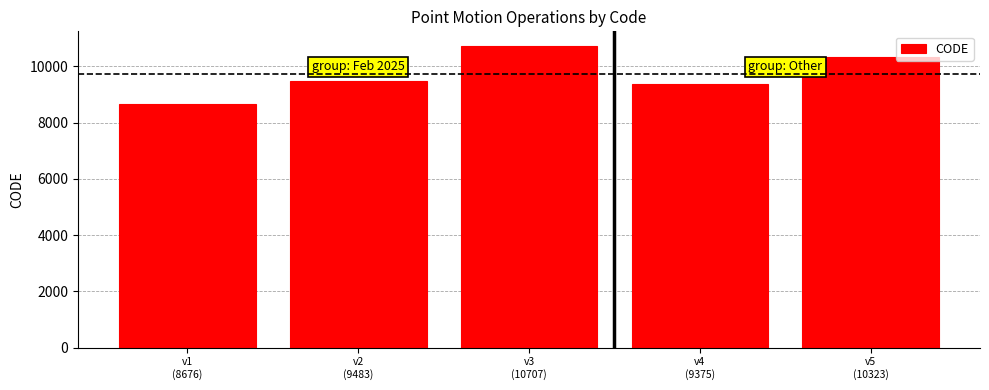

List the labels in order of value, largest first.

v3
(10707), v5
(10323), v2
(9483), v4
(9375), v1
(8676)